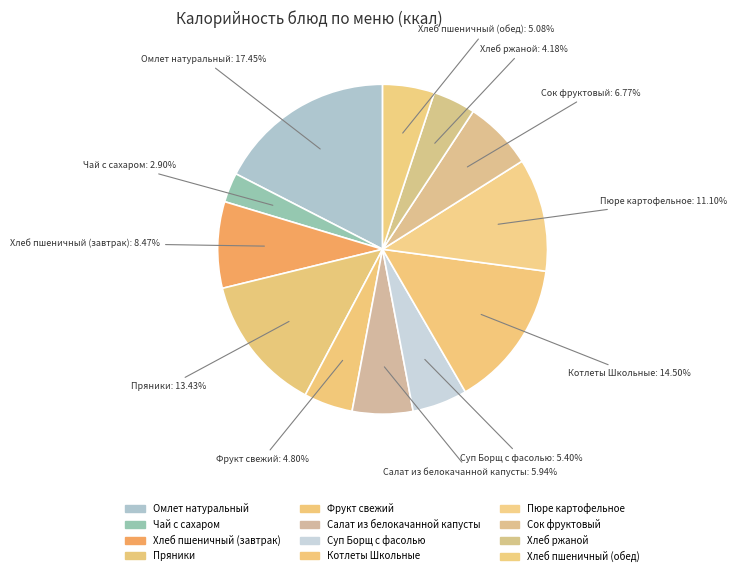

How much of the chart is everything except Хлеб ржаной?

95.8%